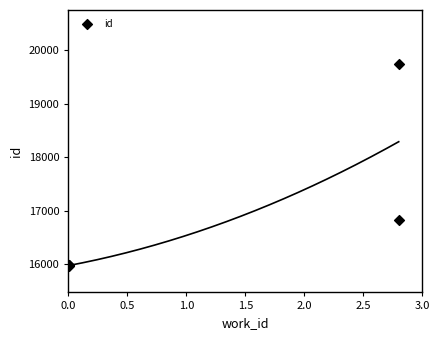

What Y value in the scatter plot is closest to 17861?

16832